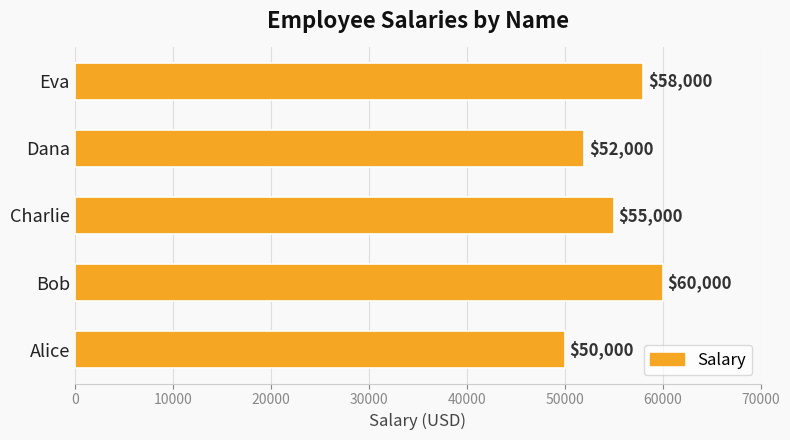

Reading bottom to top, what are all the values shown in this chart?

50000	60000	55000	52000	58000